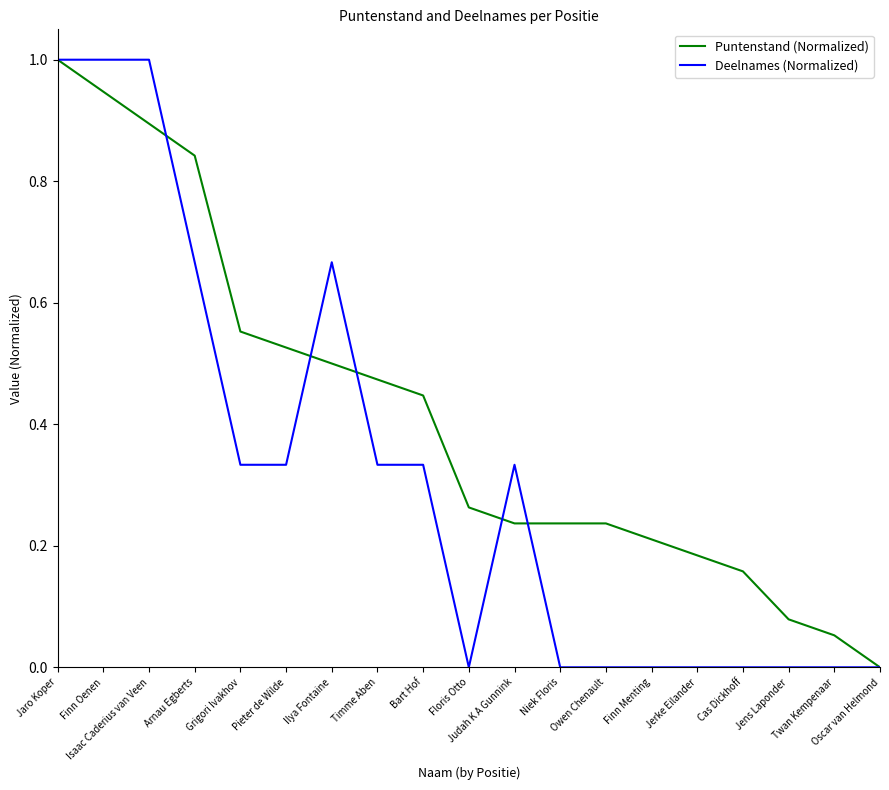

What is the maximum value shown in the chart?

1.0